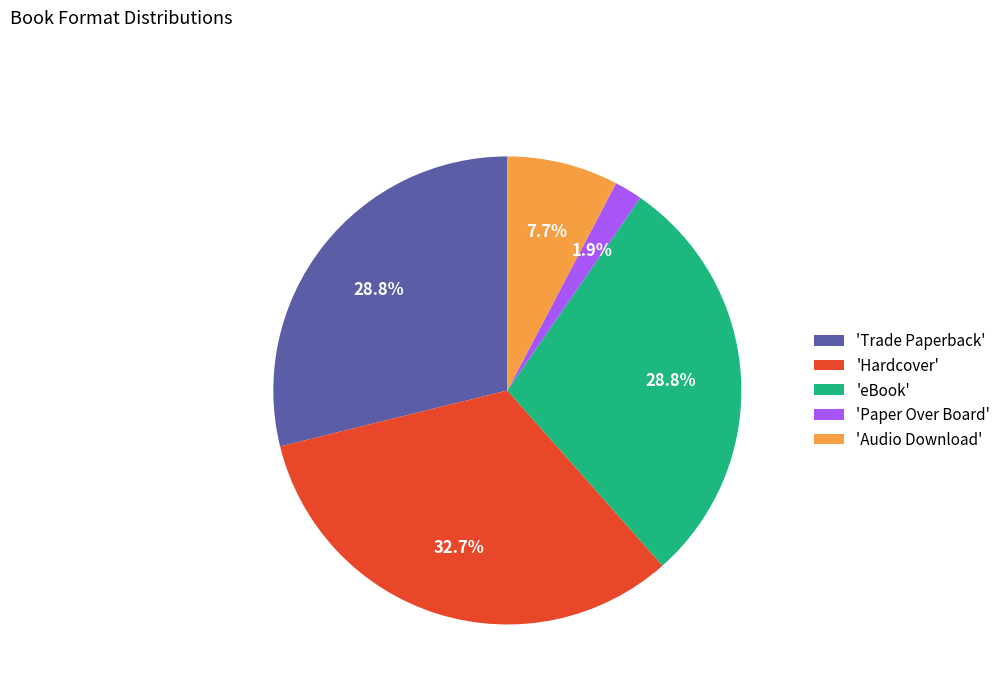

Which slice is the smallest?

'Paper Over Board'